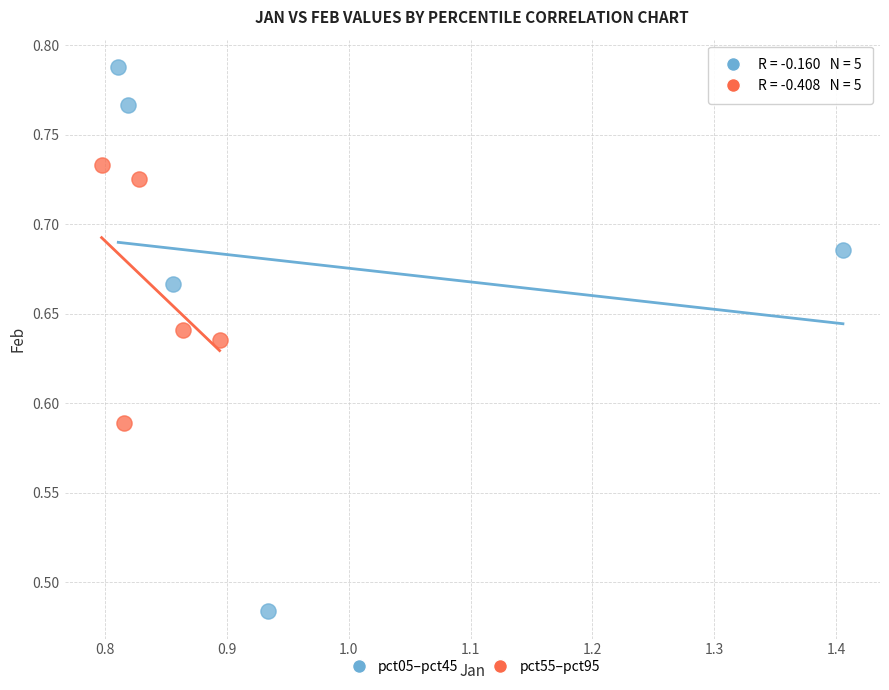

Which series has the widest spread of Y values?

pct05–pct45